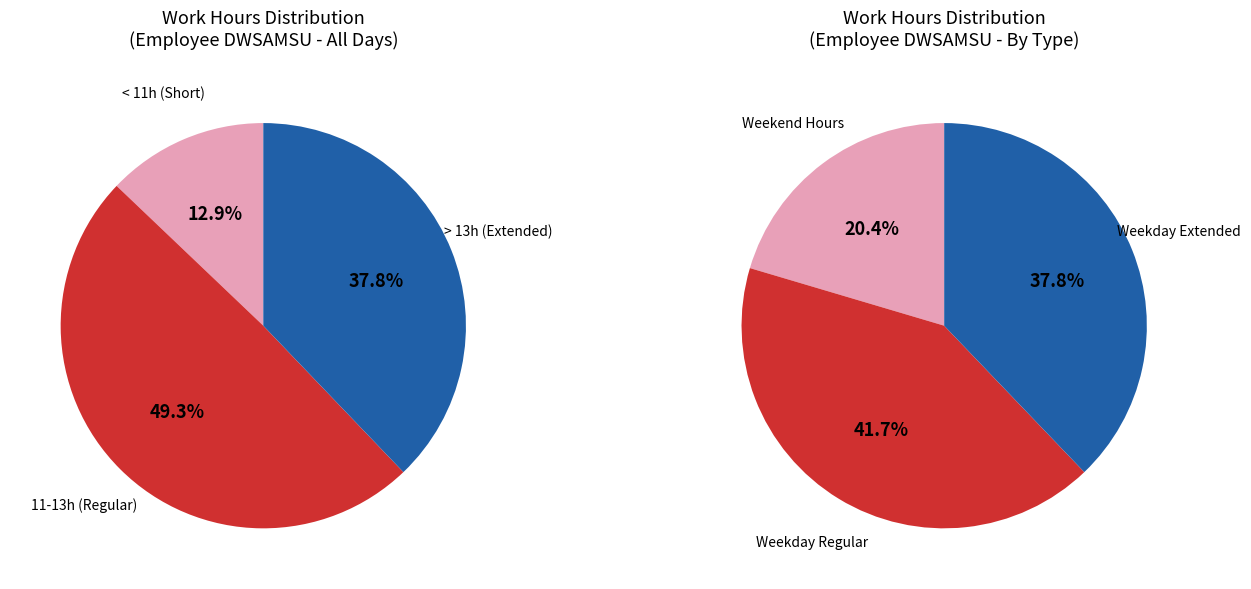

Does any single category account for the majority?

No